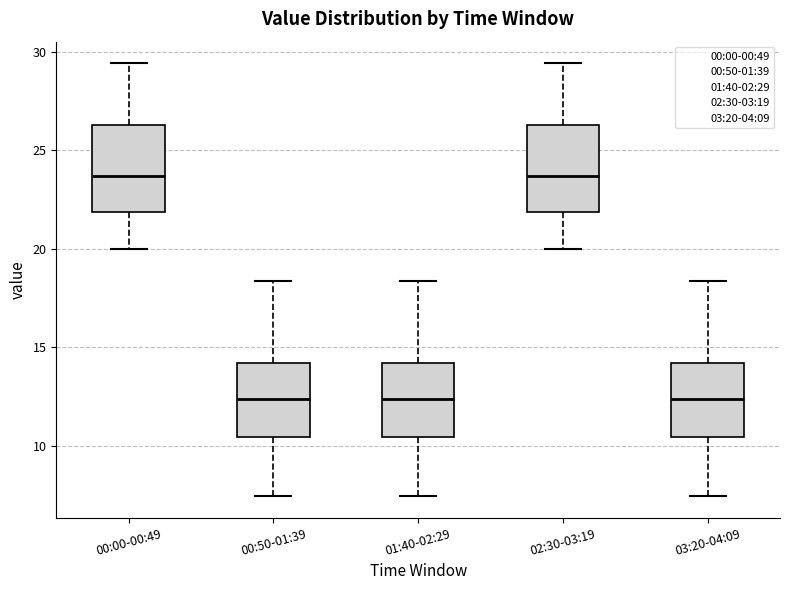

Where is the lower edge of the box for 02:30-03:19 on the y-axis? The values are not printed on the chart, so give them approximately, as read against the axis.

22.0